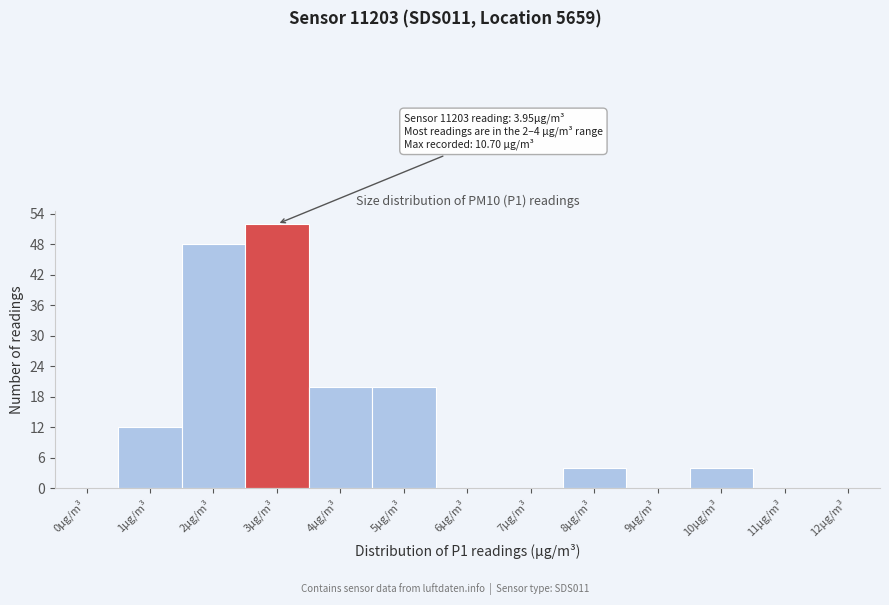

Reading left to right, what are all the values shown in this chart?

0µg/m³=0	1µg/m³=12	2µg/m³=48	3µg/m³=52	4µg/m³=20	5µg/m³=20	6µg/m³=0	7µg/m³=0	8µg/m³=4	9µg/m³=0	10µg/m³=4	11µg/m³=0	12µg/m³=0